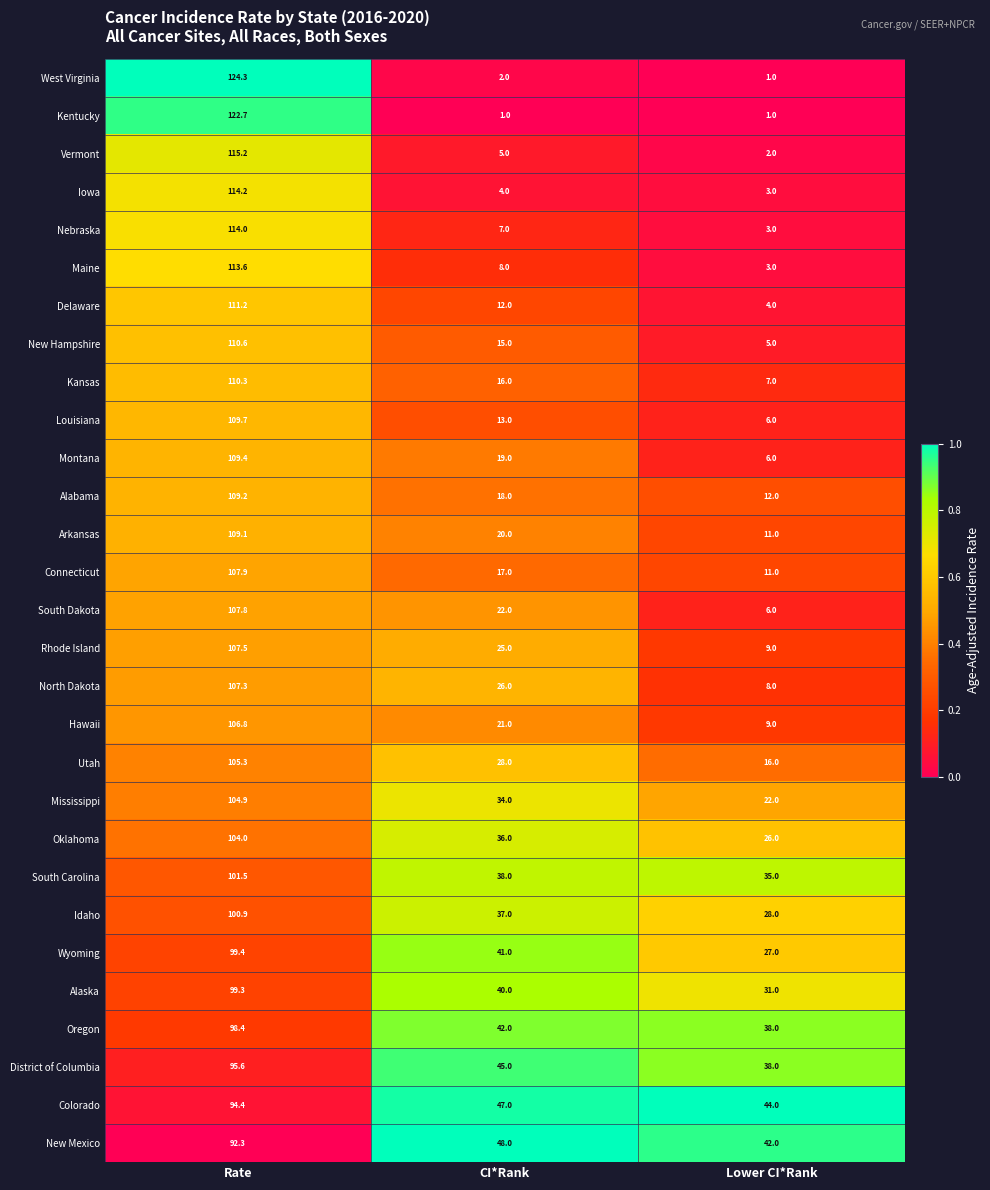

What is the sum of all Colorado values?

185.4